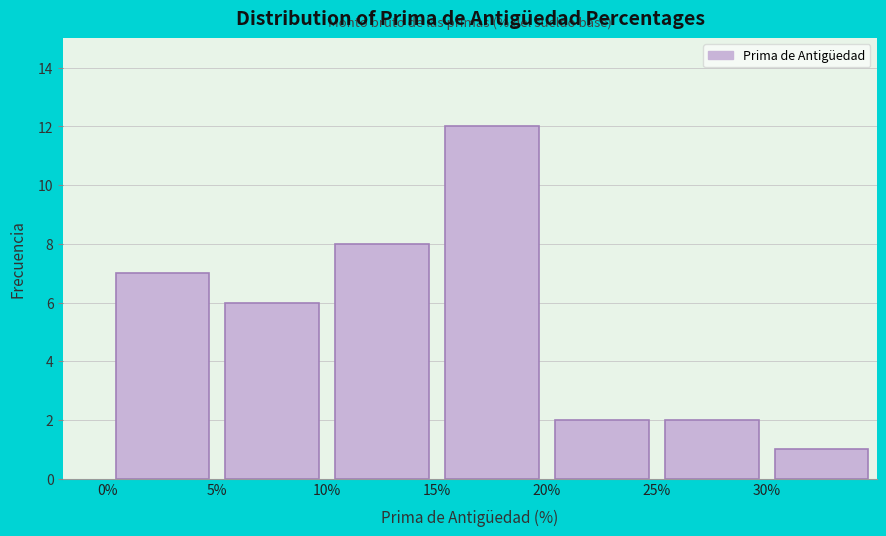

What is the height of the bar covering 10 to 15 on the x-axis? The values are not printed on the chart, so give them approximately, as read against the axis.

8